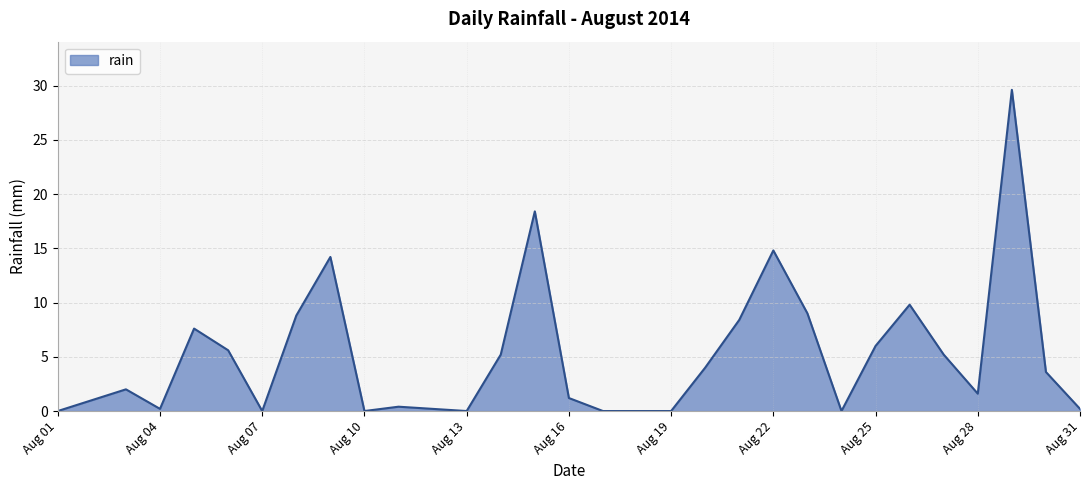

How many lines are shown in the chart?

1